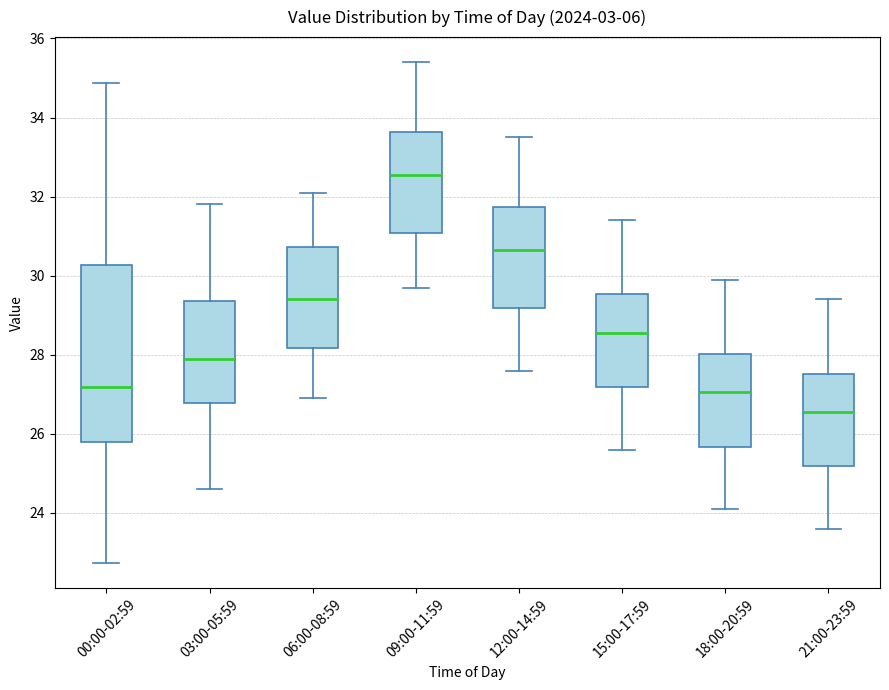

Which box has the lowest median line?

21:00-23:59